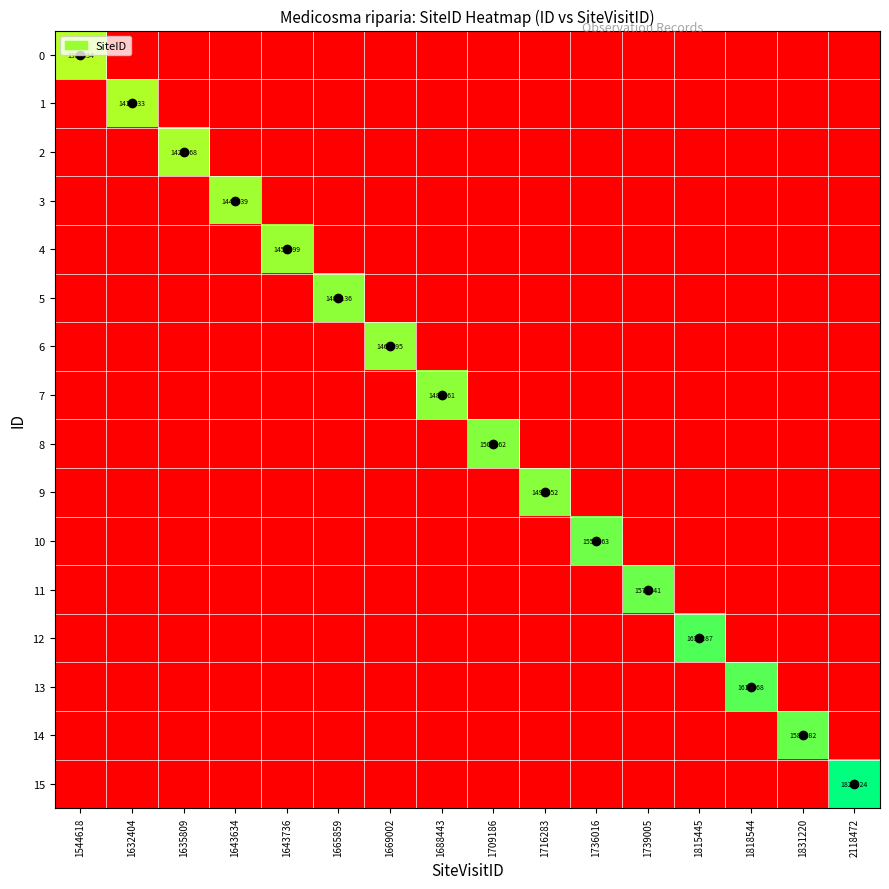

Which series changed the most between 1669002 and 1688443?

7